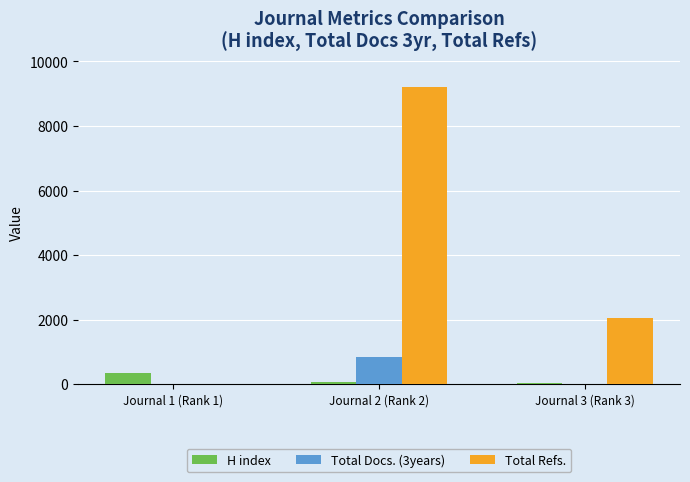

Which series changed the most between Journal 1 (Rank 1) and Journal 3 (Rank 3)?

Total Refs.